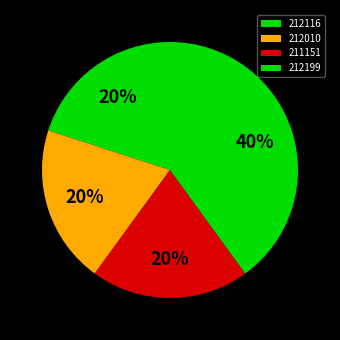

What is the smallest slice in the pie chart?

212116